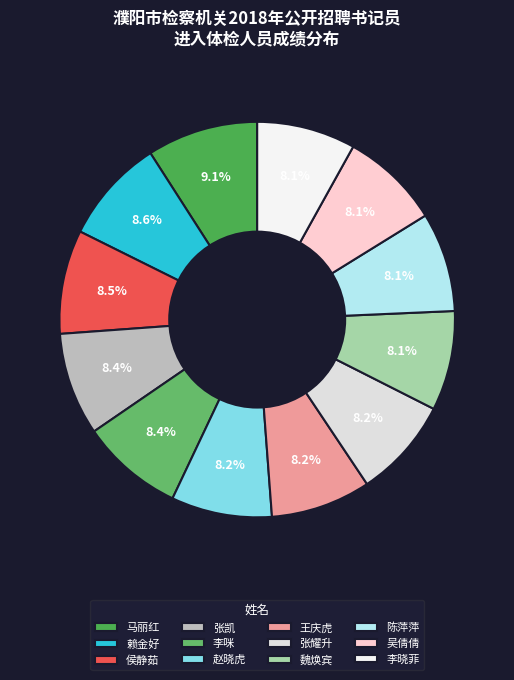

The 张耀升 slice represents 15% of the pie. True or false?

False